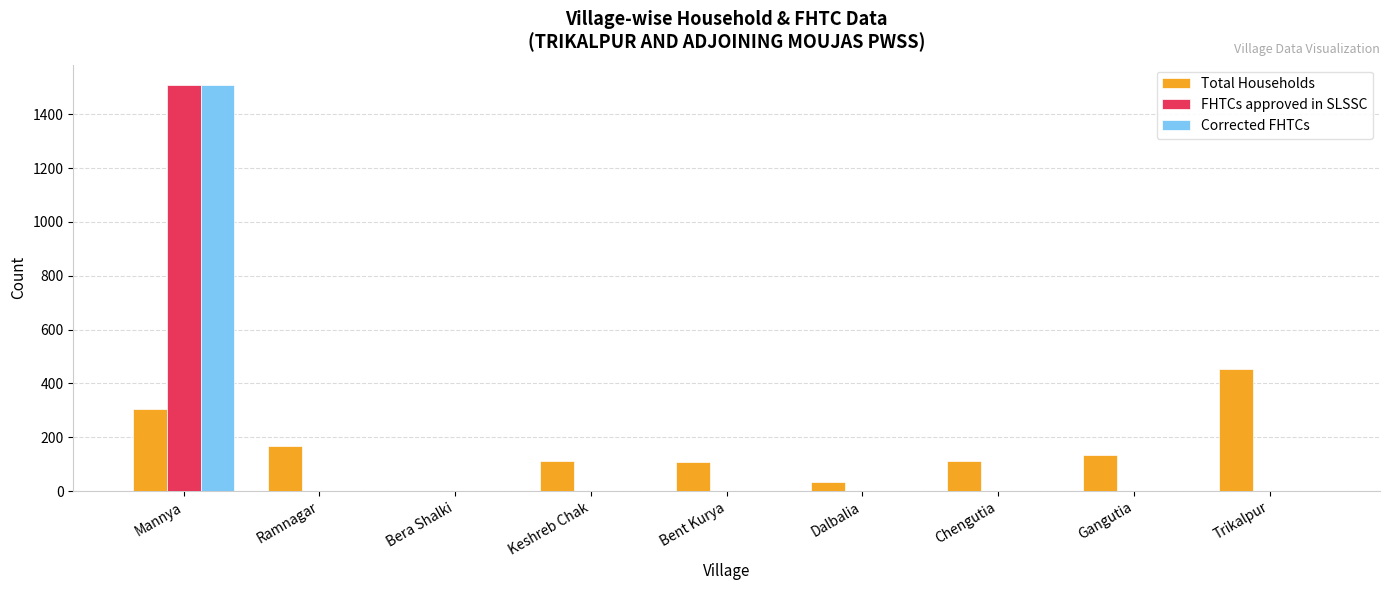

What is the total value across all series at Gangutia?

135